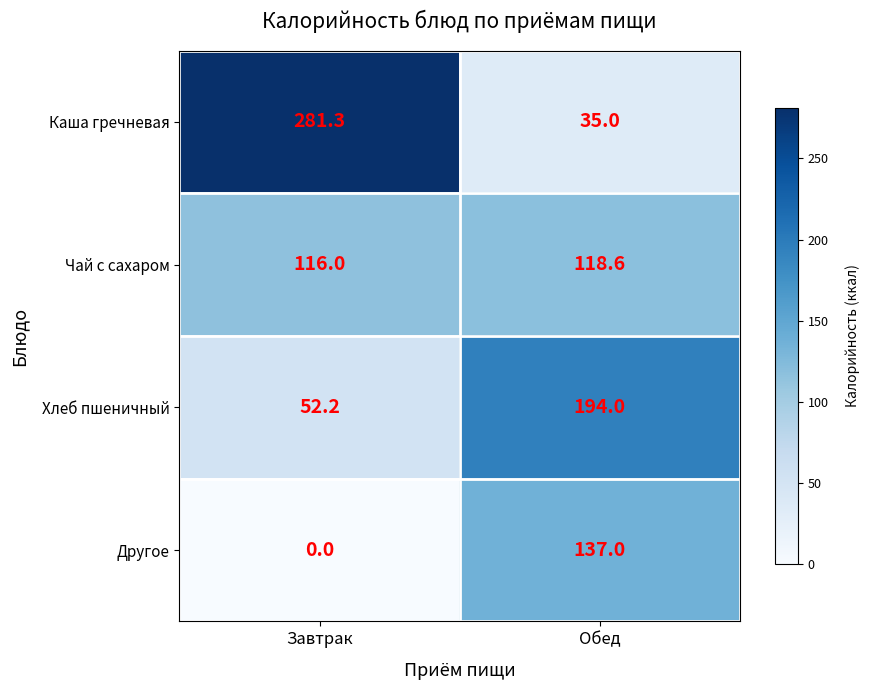

At which category is the sum across all series the highest?

Обед